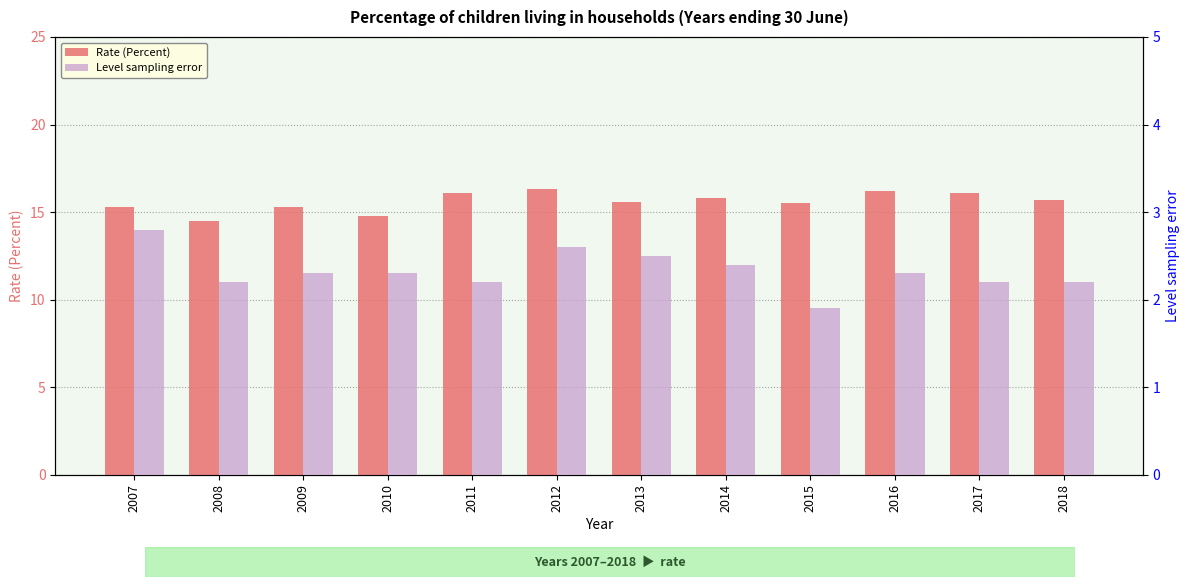

Between 2018 and 2014, which is larger?

2014